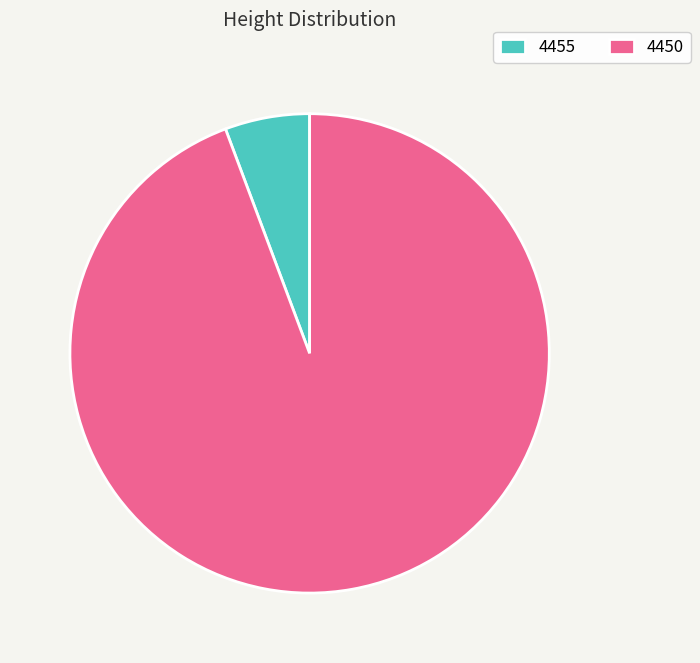

Which category has the smallest portion of the pie?

4455